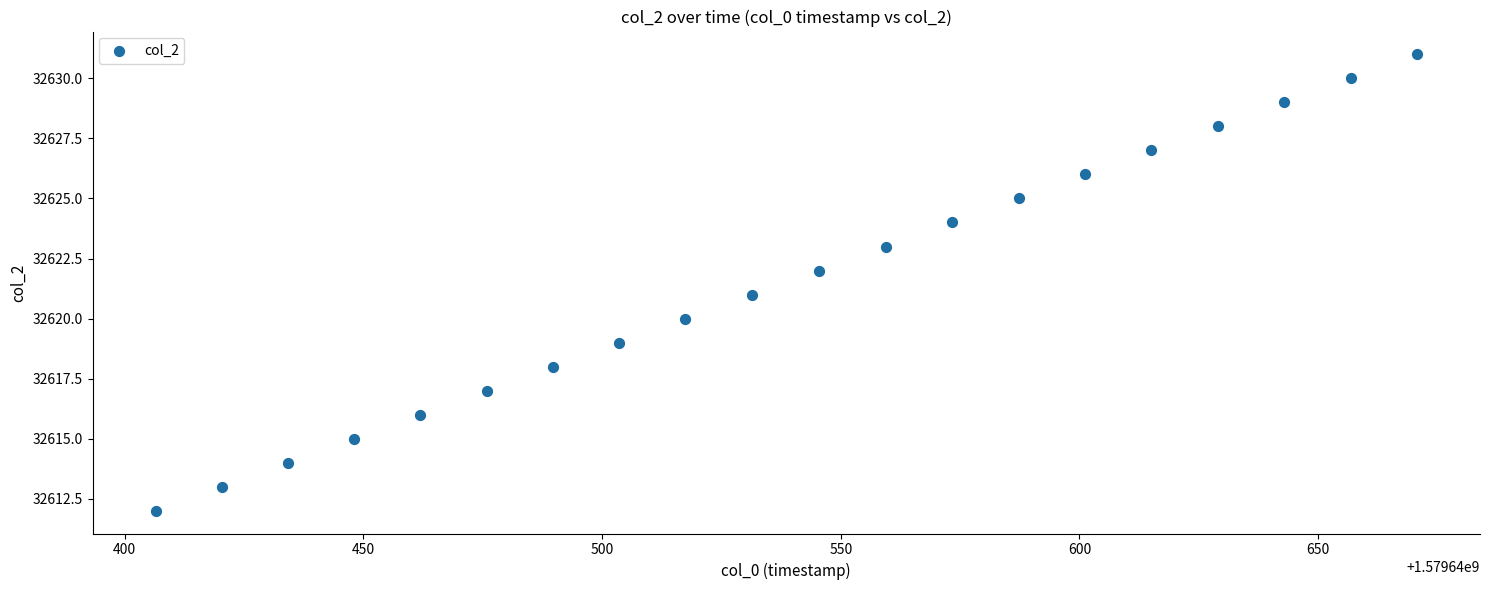

What is the range of Y values (max minus min)?

19